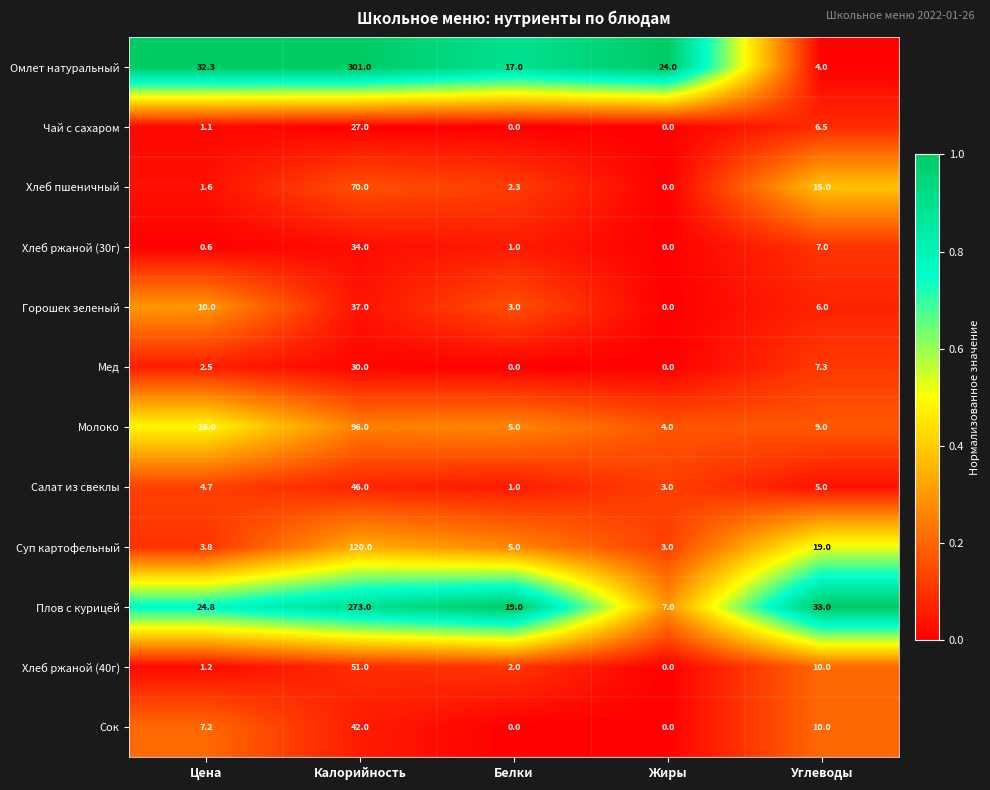

At which label does Салат из свеклы first exceed 4?

Цена